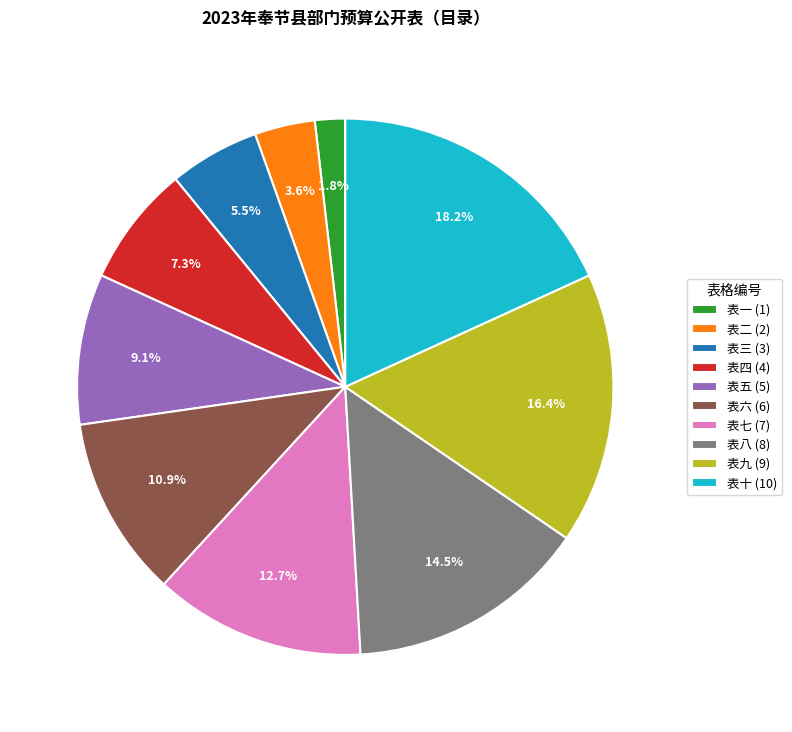

Which category has the smallest portion of the pie?

表一